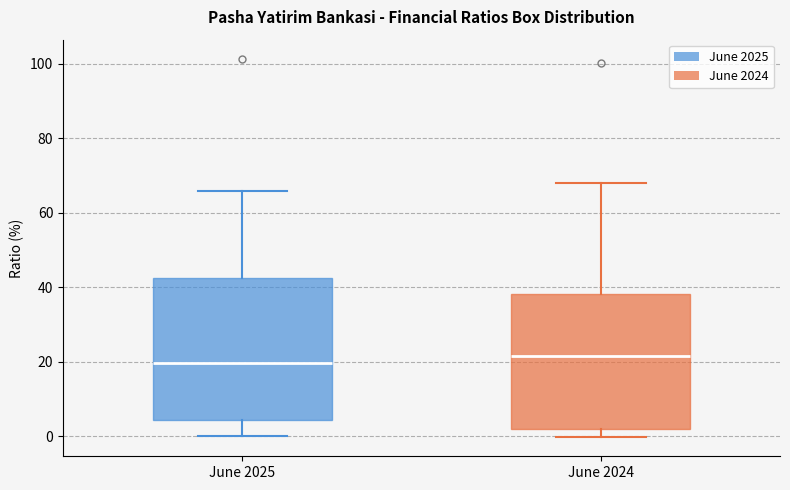

Which box has the highest median line?

June 2024